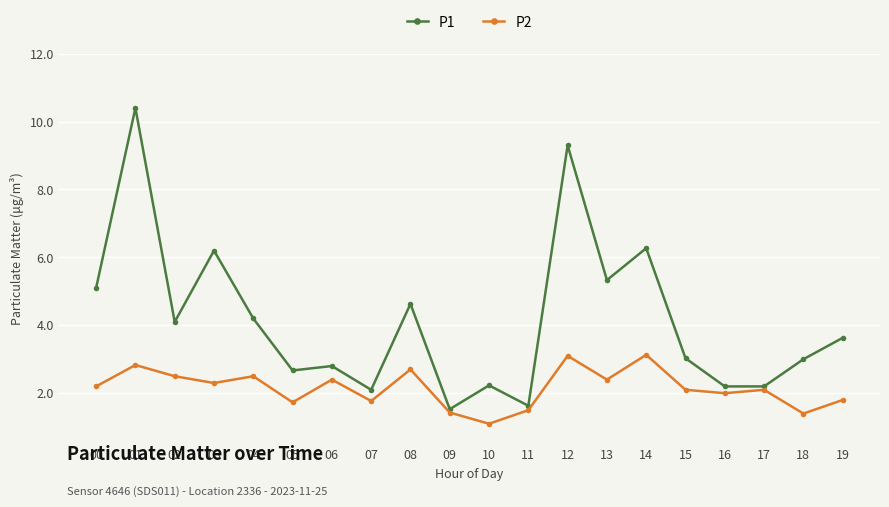

True or false: P1 and P2 intersect in this chart.

False